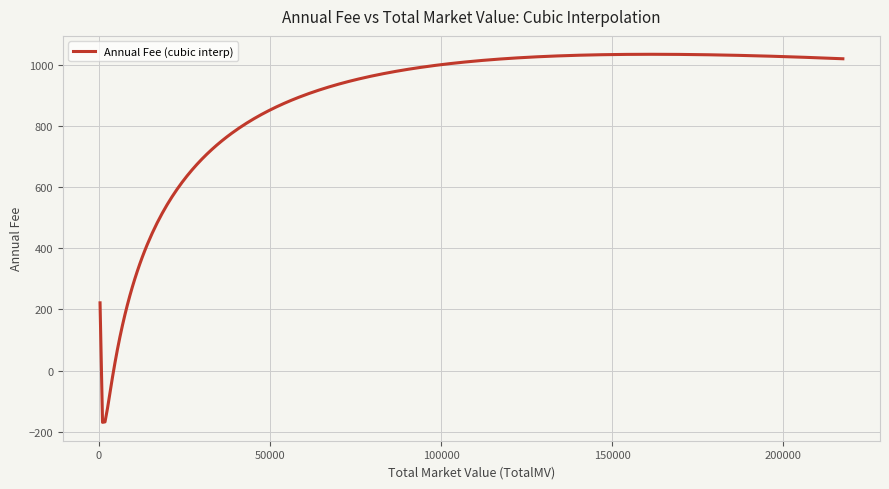

What is the difference between the maximum and minimum values?

1203.6